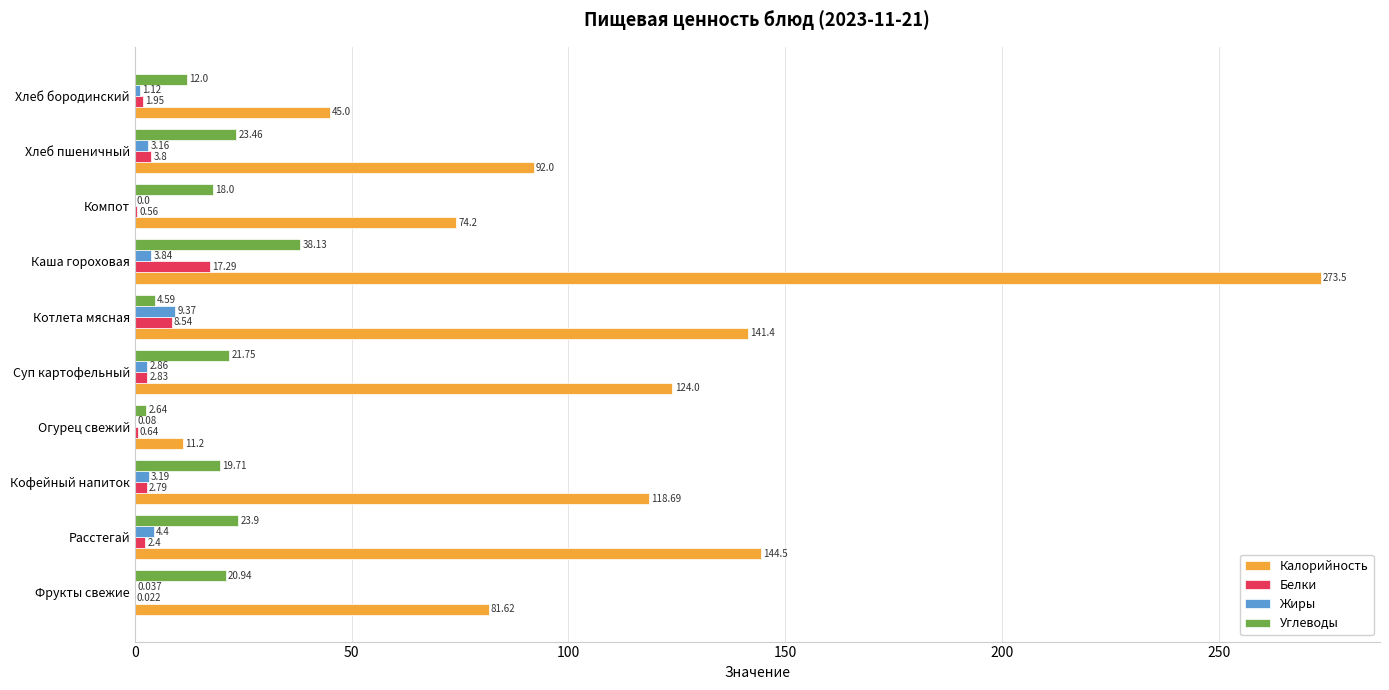

Which label corresponds to the largest value in the chart?

Каша гороховая